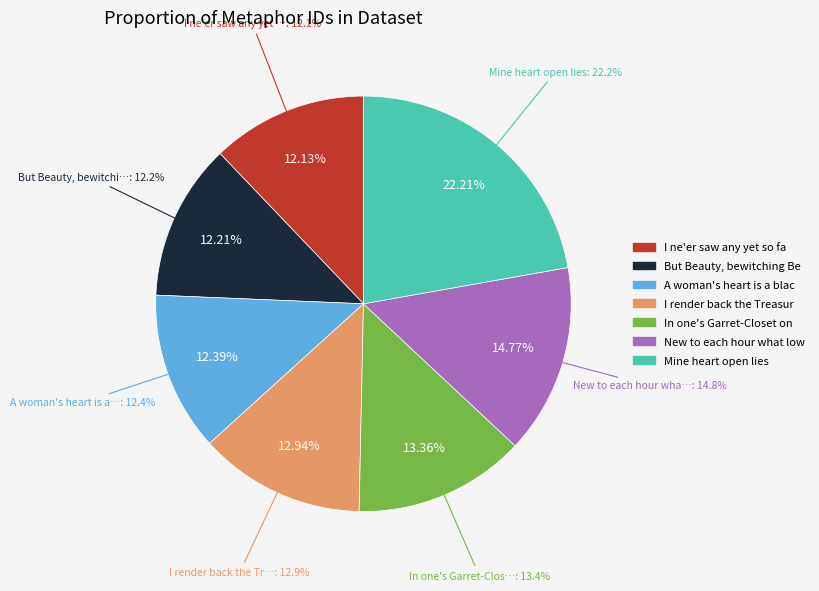

To the nearest percent, what percentage of the pie is A woman's heart is a black Mansion?

12%